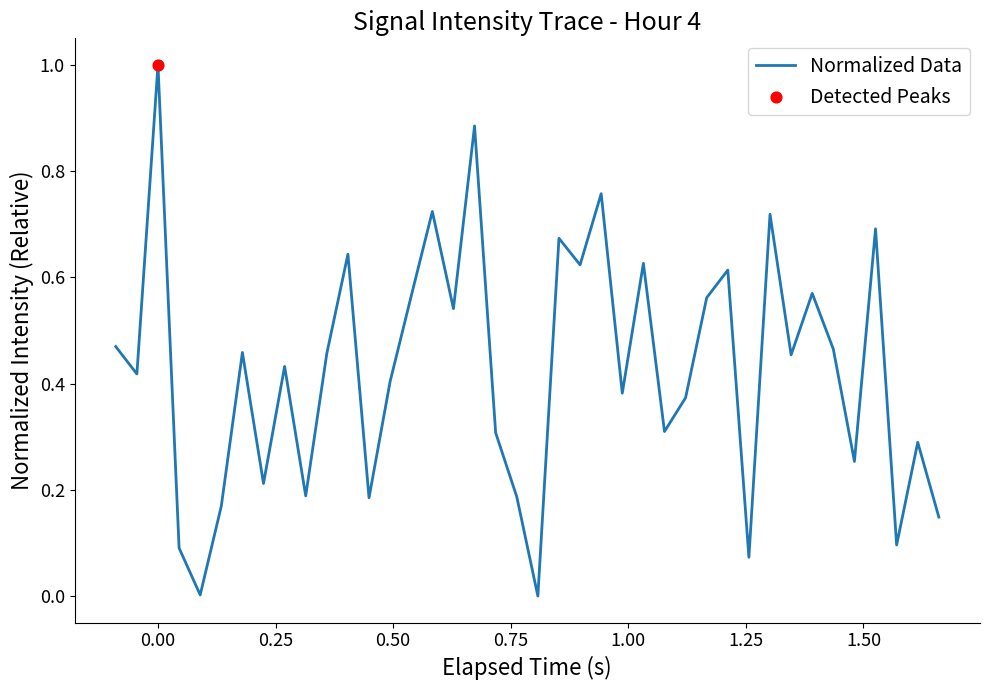

What is the maximum value shown in the chart?

1.0